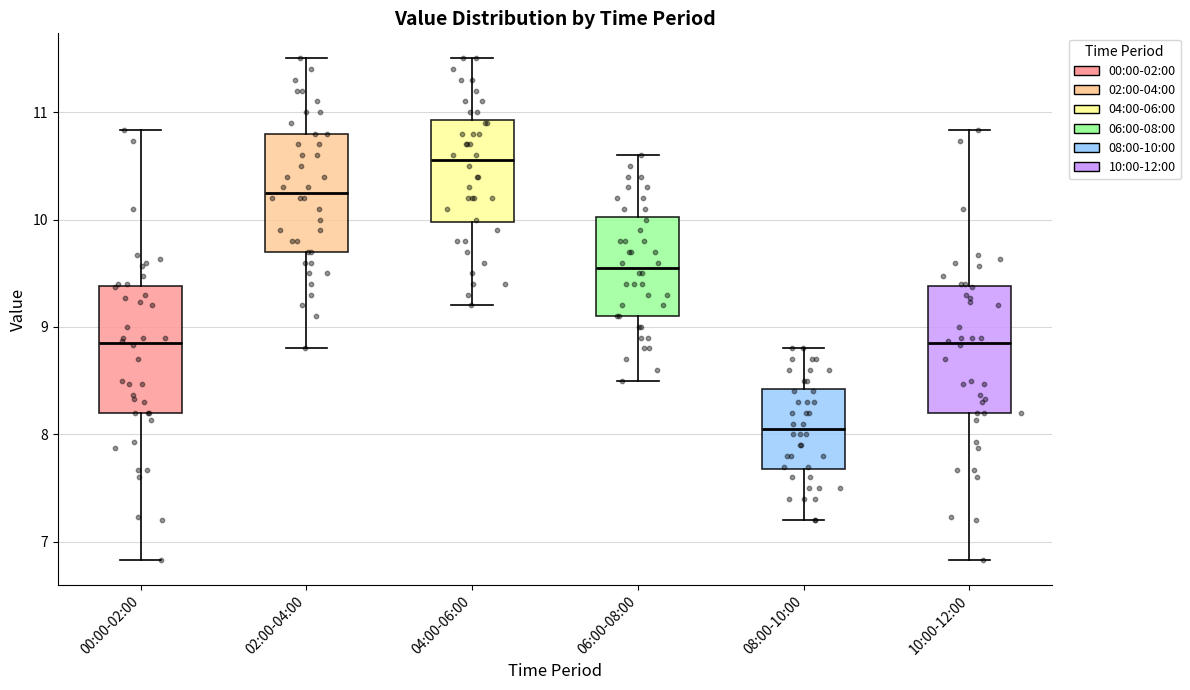

Where does the lower whisker of the box for 02:00-04:00 end on the y-axis? The values are not printed on the chart, so give them approximately, as read against the axis.

8.8